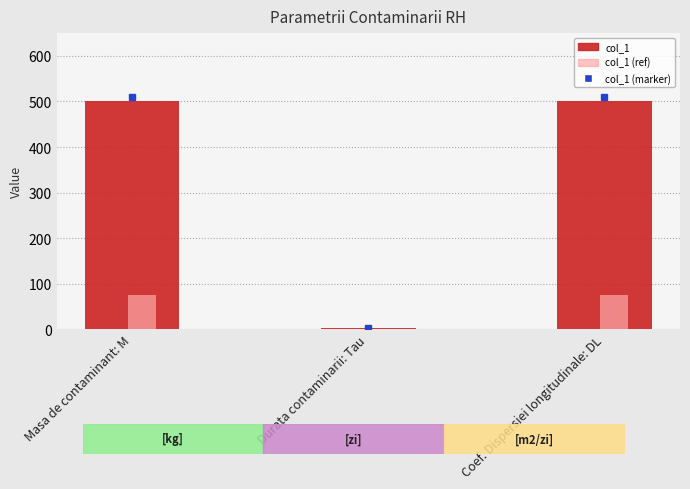

What is the maximum value shown in the chart?

500.0